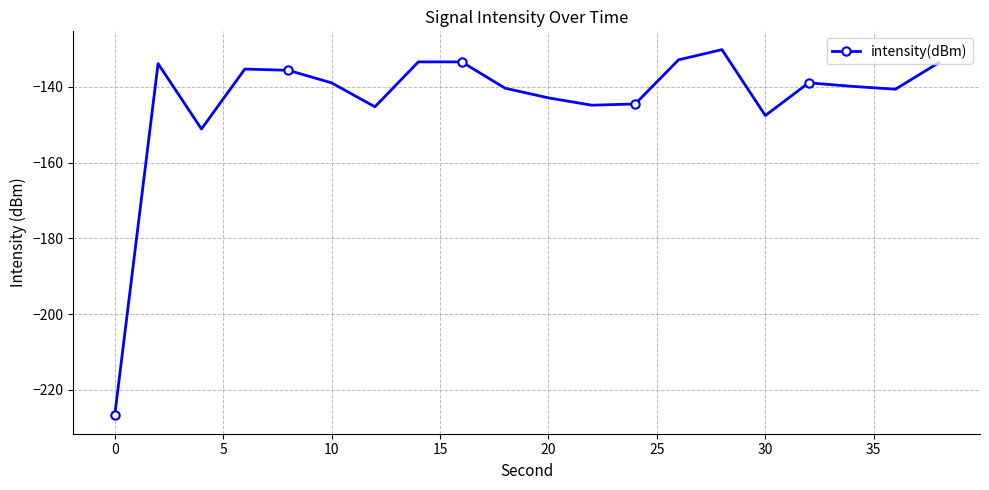

What is the value of the 19th point from the left?

-140.6